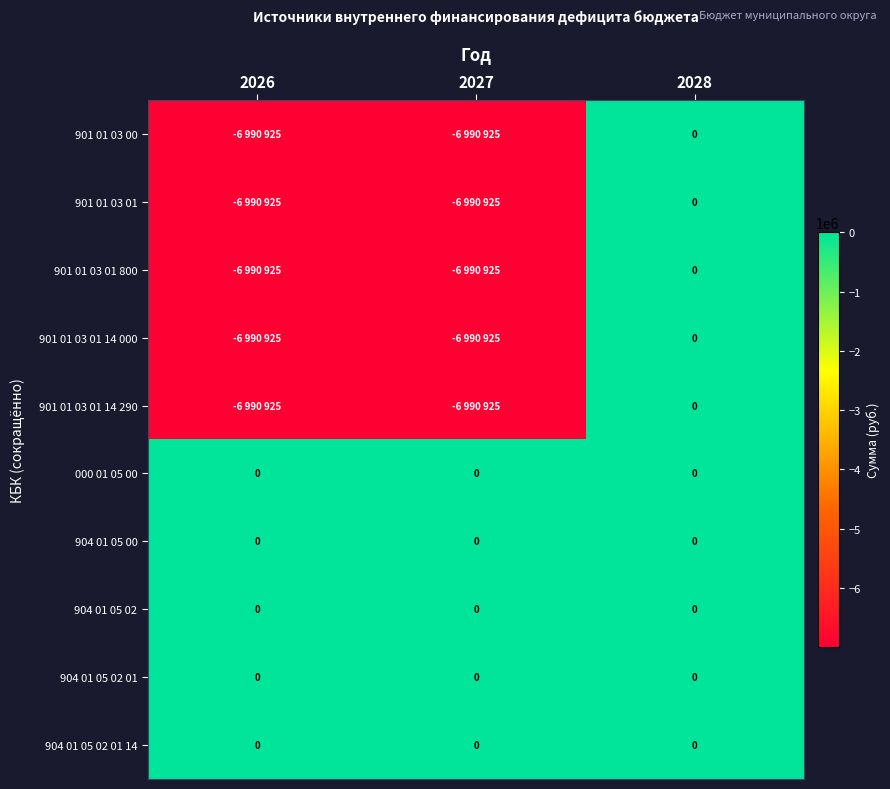

The value of 000 01 05 00 at 2026 is 0. True or false?

True